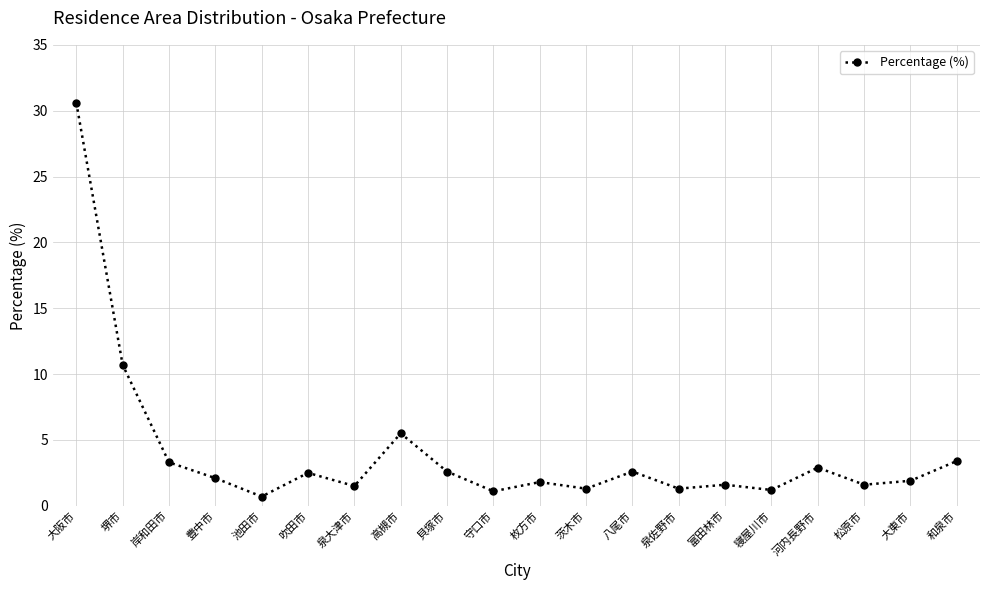

What is the sum of the values at 泉佐野市 and 泉大津市?

2.8